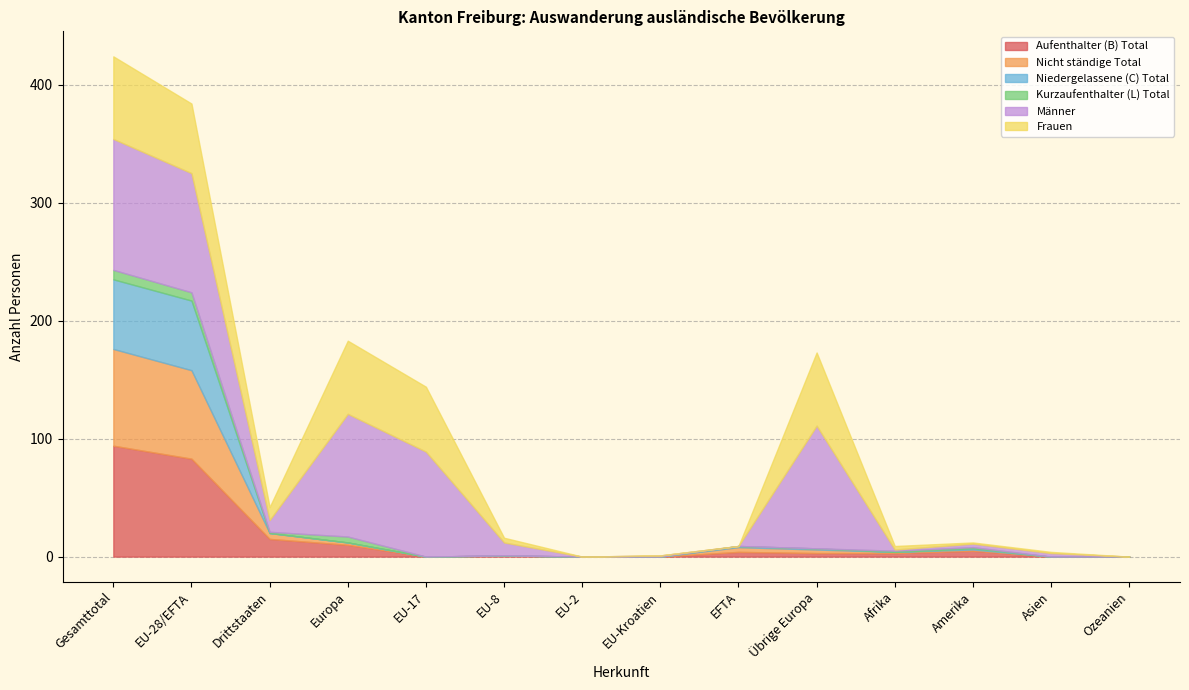

Reading left to right, transcribe all the data shown in this chart.

Aufenthalter (B) Total: 94	83	15	10	0	1	0	0	4	3	3	5	0	0
Nicht ständige Total: 82	75	5	2	0	0	0	0	4	3	1	1	0	0
Niedergelassene (C) Total: 59	59	0	0	0	0	0	0	1	1	0	1	0	0
Kurzaufenthalter (L) Total: 8	7	1	5	0	0	0	0	0	0	1	1	0	0
Männer: 111	101	10	104	89	11	0	1	0	104	1	3	3	0
Frauen: 70	59	11	62	55	4	0	0	0	62	3	1	1	0